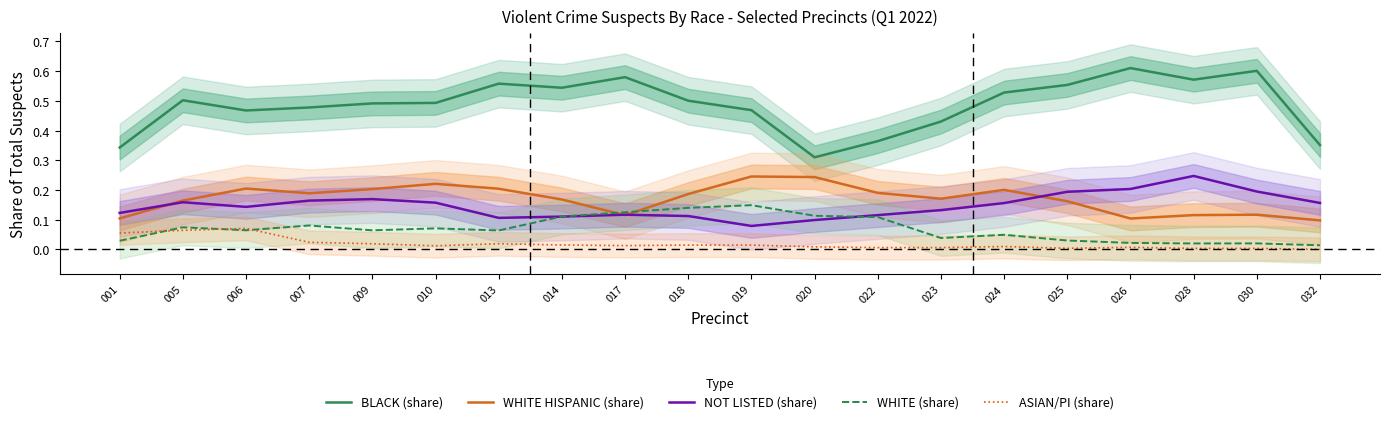

What is the approximate value of BLACK (share) at 013?

0.6